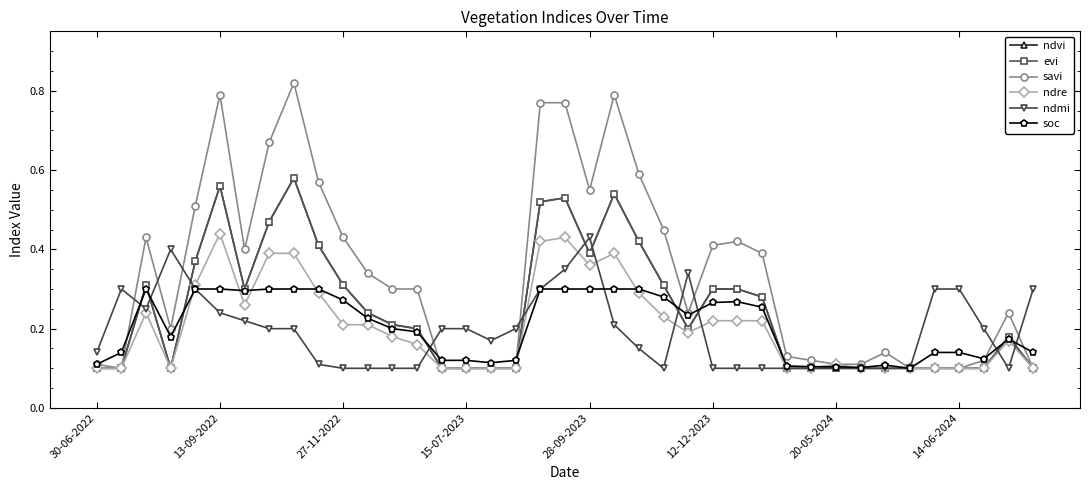

Reading right to left, list all the values displayed in this chart.

ndvi: 0.1	0.2	0.1	0.1	0.1	0.1	0.1	0.1	0.1	0.1	0.1	0.3	0.3	0.3	0.2	0.3	0.4	0.5	0.4	0.5	0.5	0.1	0.1	0.1	0.1	0.2	0.2	0.2	0.3	0.4	0.6	0.5	0.3	0.6	0.4	0.1	0.3	0.1	0.1
evi: 0.1	0.2	0.1	0.1	0.1	0.1	0.1	0.1	0.1	0.1	0.1	0.3	0.3	0.3	0.2	0.3	0.4	0.5	0.4	0.5	0.5	0.1	0.1	0.1	0.1	0.2	0.2	0.2	0.3	0.4	0.6	0.5	0.3	0.6	0.4	0.1	0.3	0.1	0.1
savi: 0.1	0.2	0.1	0.1	0.1	0.1	0.1	0.1	0.1	0.1	0.1	0.4	0.4	0.4	0.2	0.5	0.6	0.8	0.6	0.8	0.8	0.1	0.1	0.1	0.1	0.3	0.3	0.3	0.4	0.6	0.8	0.7	0.4	0.8	0.5	0.2	0.4	0.1	0.1
ndre: 0.1	0.2	0.1	0.1	0.1	0.1	0.1	0.1	0.1	0.1	0.1	0.2	0.2	0.2	0.2	0.2	0.3	0.4	0.4	0.4	0.4	0.1	0.1	0.1	0.1	0.2	0.2	0.2	0.2	0.3	0.4	0.4	0.3	0.4	0.3	0.1	0.2	0.1	0.1
ndmi: 0.3	0.1	0.2	0.3	0.3	0.1	0.1	0.1	0.1	0.1	0.1	0.1	0.1	0.1	0.3	0.1	0.1	0.2	0.4	0.3	0.3	0.2	0.2	0.2	0.2	0.1	0.1	0.1	0.1	0.1	0.2	0.2	0.2	0.2	0.3	0.4	0.2	0.3	0.1
soc: 0.1	0.2	0.1	0.1	0.1	0.1	0.1	0.1	0.1	0.1	0.1	0.3	0.3	0.3	0.2	0.3	0.3	0.3	0.3	0.3	0.3	0.1	0.1	0.1	0.1	0.2	0.2	0.2	0.3	0.3	0.3	0.3	0.3	0.3	0.3	0.2	0.3	0.1	0.1